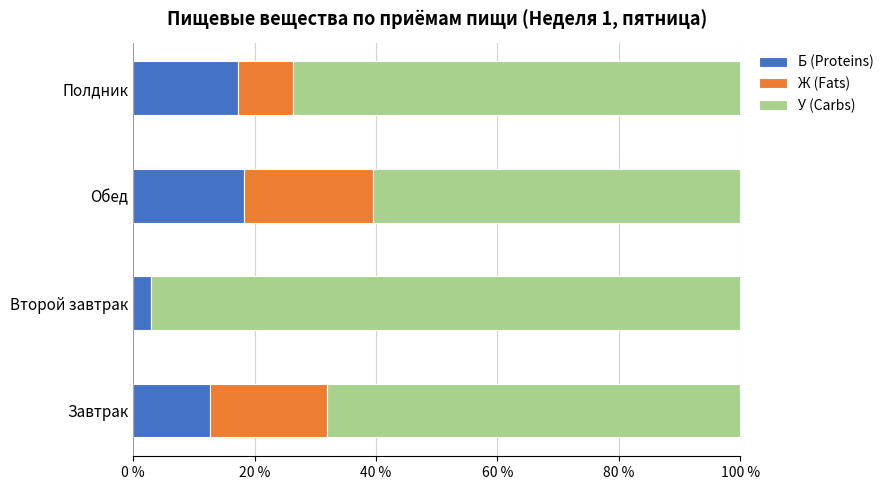

What is the highest value of the Б (Proteins) series?

18.3